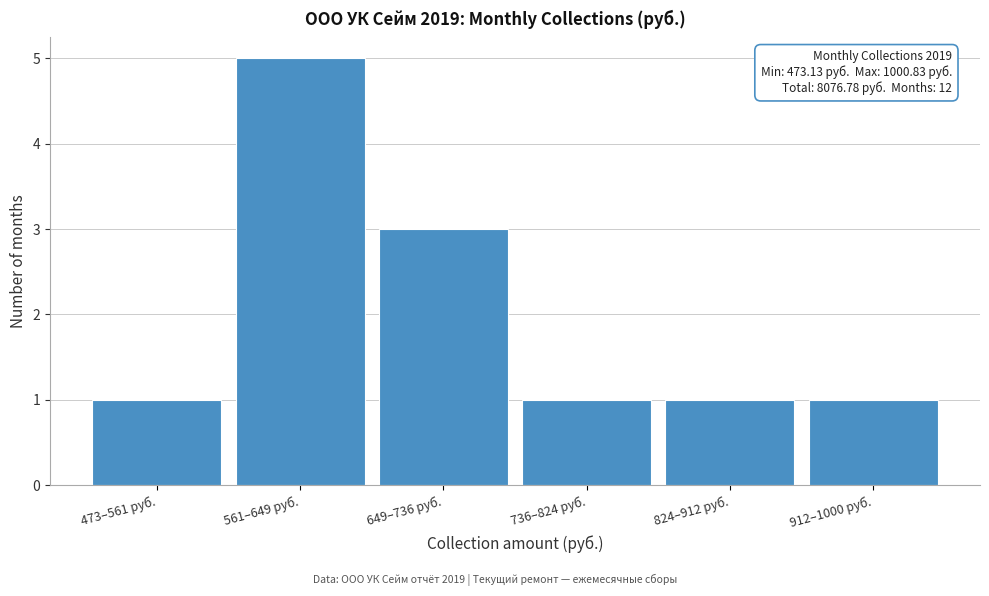

Reading left to right, transcribe all the data shown in this chart.

473–561 руб.=1	561–649 руб.=5	649–736 руб.=3	736–824 руб.=1	824–912 руб.=1	912–1000 руб.=1